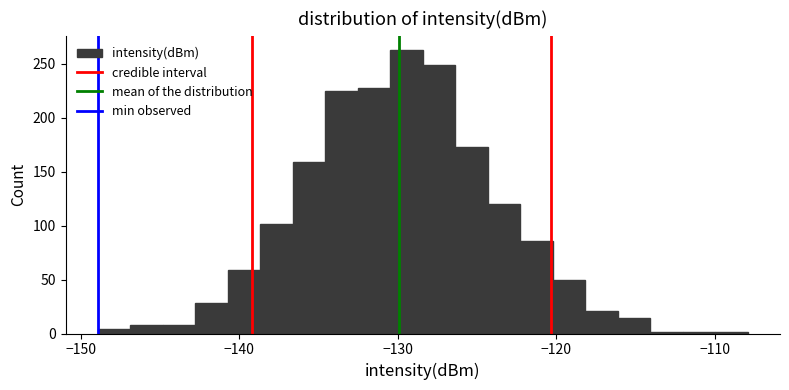

Read against the x-axis, roughly where is the centre of the tallest bar?

-129